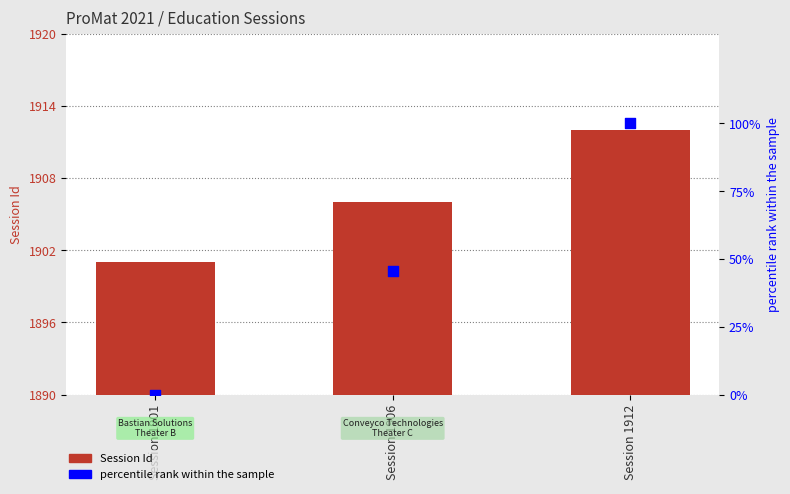

At which category is the sum across all series the highest?

Session 1912